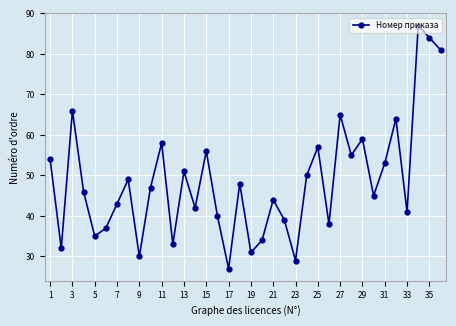

What is the value of the 21st point from the left?

44